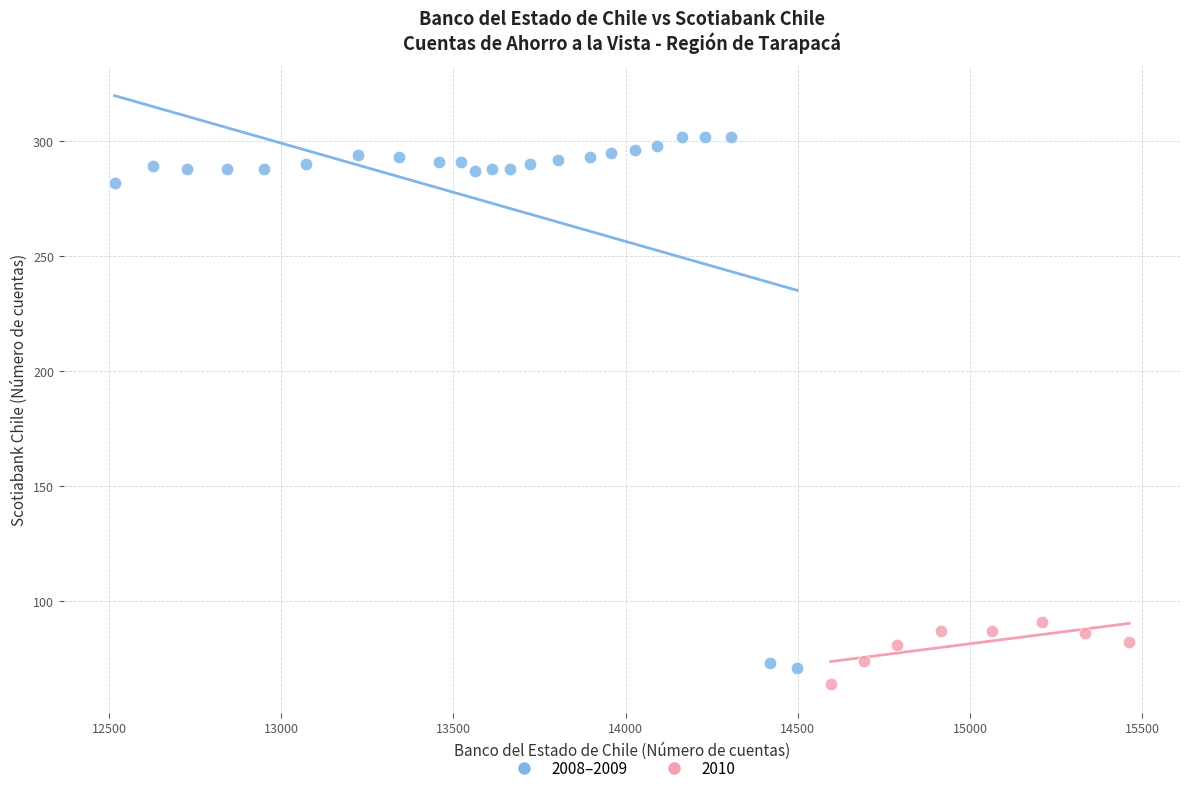

Which series has the widest spread of Y values?

2008–2009